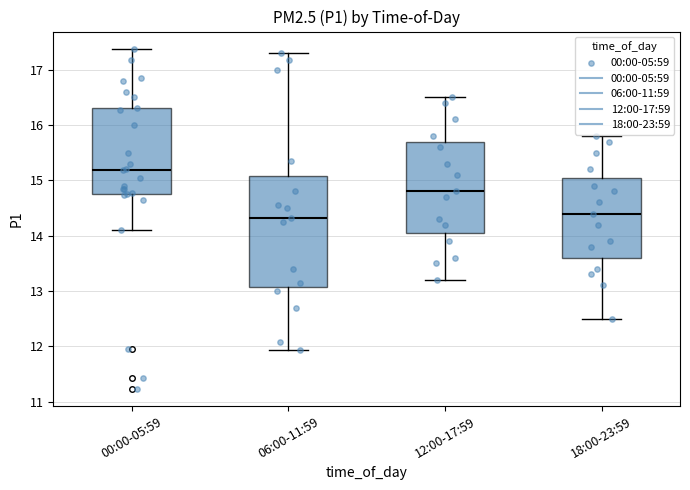

Reading left to right, read every box against the y-axis: the position of its median line, the range the box covers, and the ends of its whiskers. The values are not printed on the chart, so give them approximately, as read against the axis.

00:00-05:59: median 15.2, box 14.8 to 16.3, whiskers 14.1 to 17.4
06:00-11:59: median 14.3, box 13.1 to 15.1, whiskers 11.9 to 17.3
12:00-17:59: median 14.8, box 14.1 to 15.7, whiskers 13.2 to 16.5
18:00-23:59: median 14.4, box 13.6 to 15.1, whiskers 12.5 to 15.8